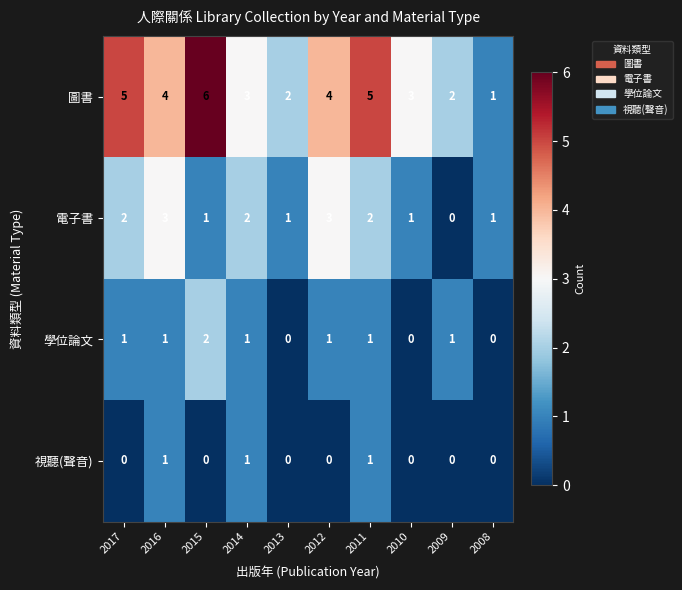

Which series has the largest total across all categories?

圖書